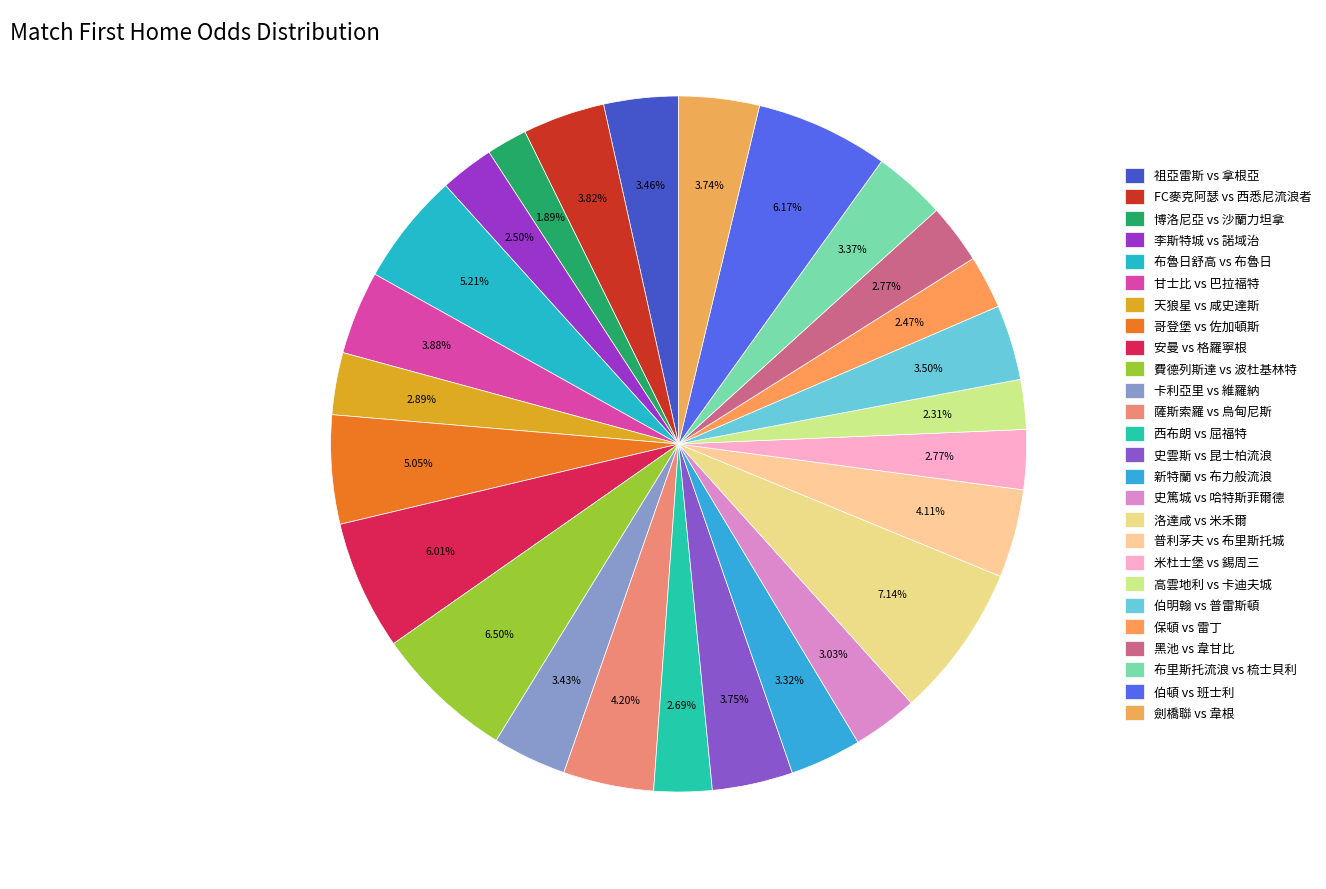

Count the number of slices in the pie.

26